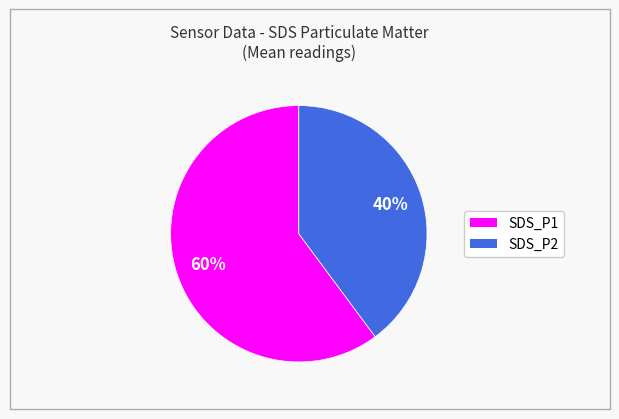

Do SDS_P2 and SDS_P1 together represent more than half of the pie?

Yes